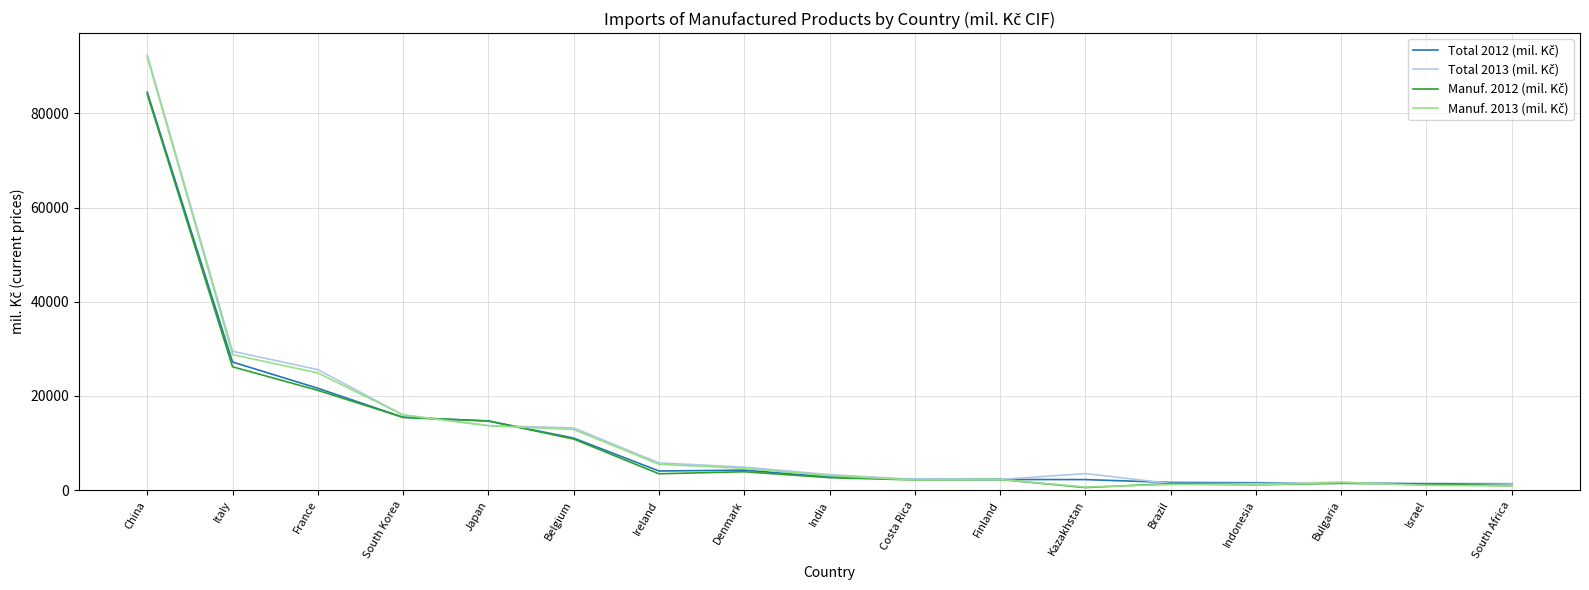

What is the smallest value displayed?

538